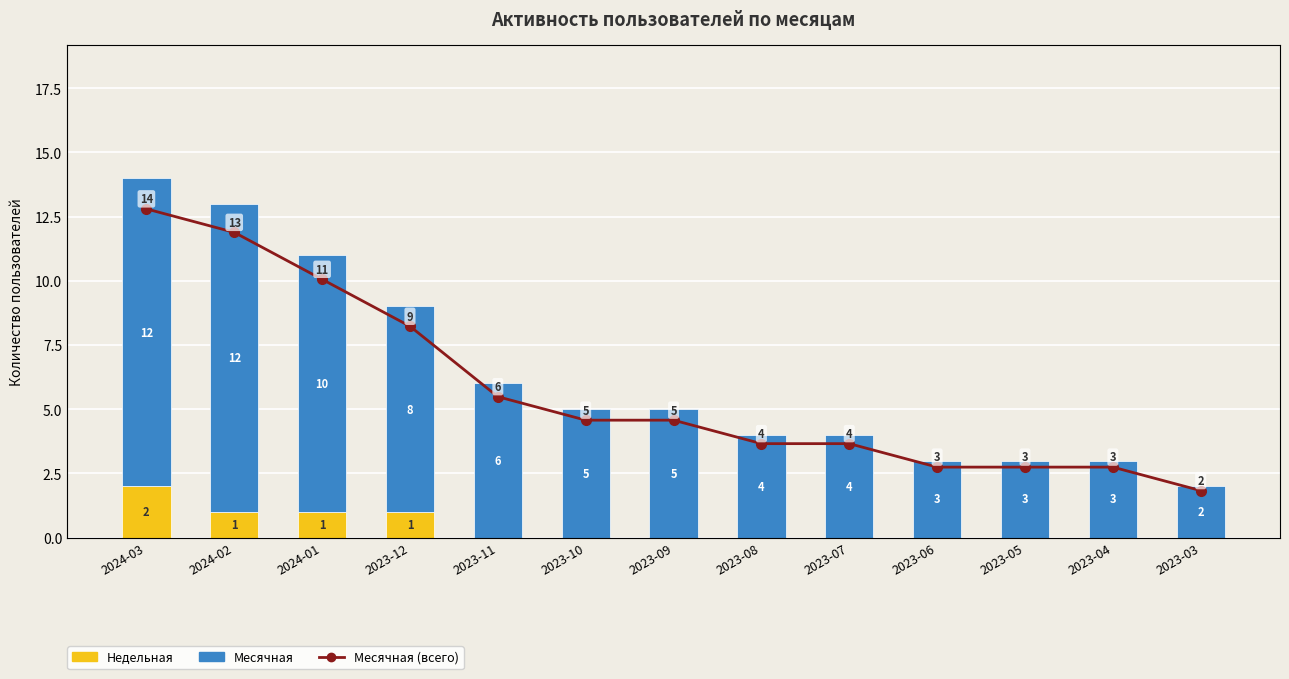

Reading right to left, list all the values displayed in this chart.

Недельная: 0	0	0	0	0	0	0	0	0	1	1	1	2
Месячная: 2	3	3	3	4	4	5	5	6	8	10	12	12
Месячная (всего): 2	3	3	3	4	4	5	5	6	9	11	13	14